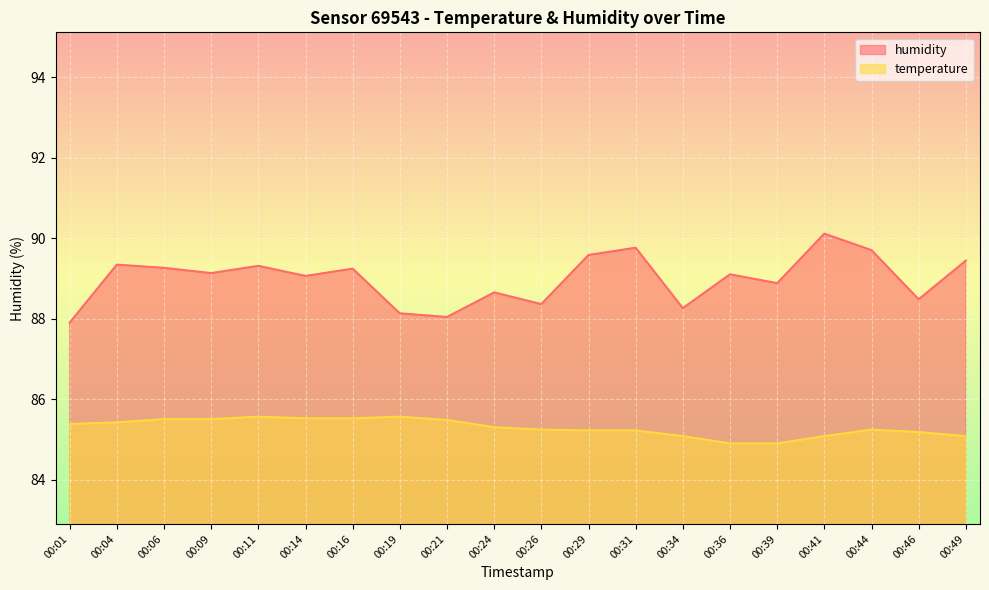

True or false: temperature and humidity intersect in this chart.

False